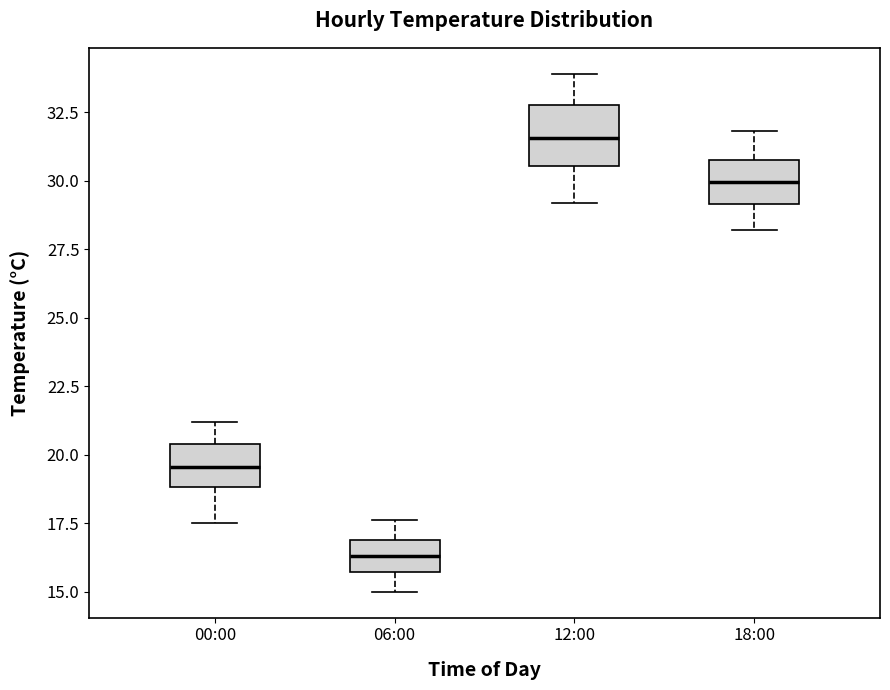

Reading left to right, transcribe this box plot: for each box, give where its median line is, the range the box spans, and where its two whiskers end, as read against the y-axis. The values are not printed on the chart, so give them approximately, as read against the axis.

00:00: median 19.5, box 19.0 to 20.5, whiskers 17.5 to 21.0
06:00: median 16.5, box 15.5 to 17.0, whiskers 15.0 to 17.5
12:00: median 31.5, box 30.5 to 33.0, whiskers 29.0 to 34.0
18:00: median 30.0, box 29.0 to 31.0, whiskers 28.0 to 32.0